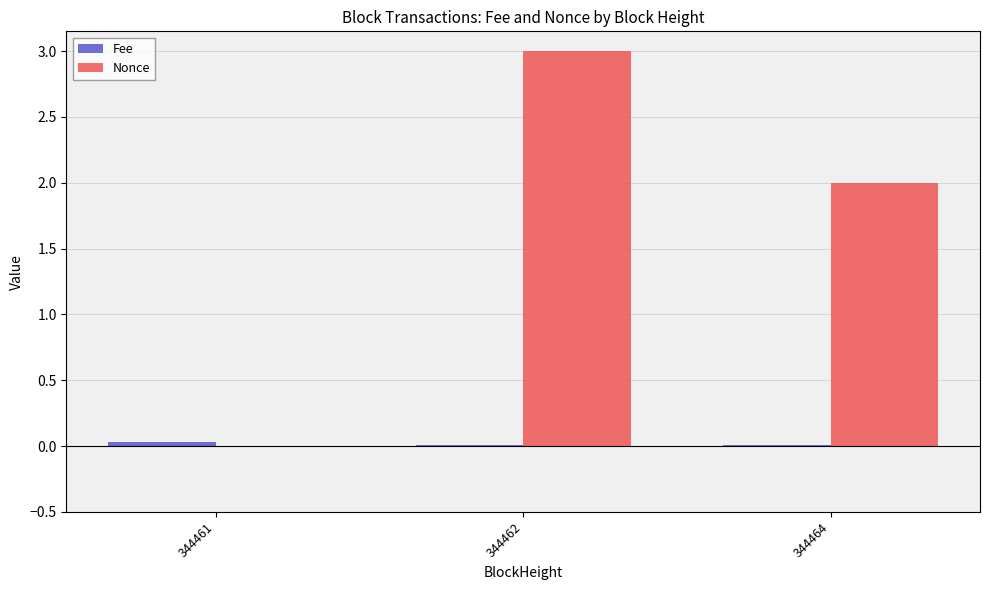

What value does the Nonce series have at 344464?

2.0